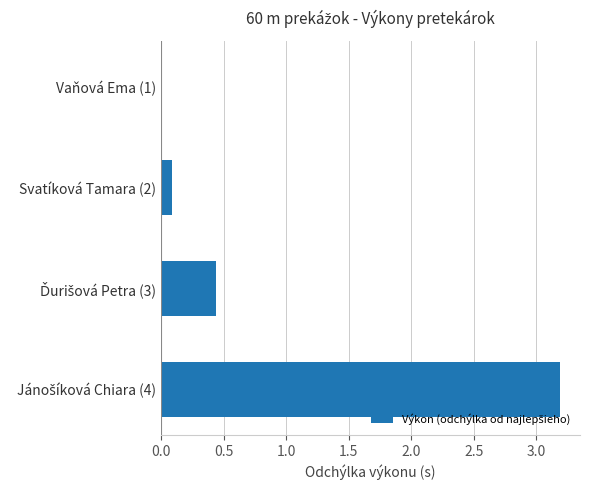

True or false: the data shows 0.1 at Svatíková Tamara (2).

True